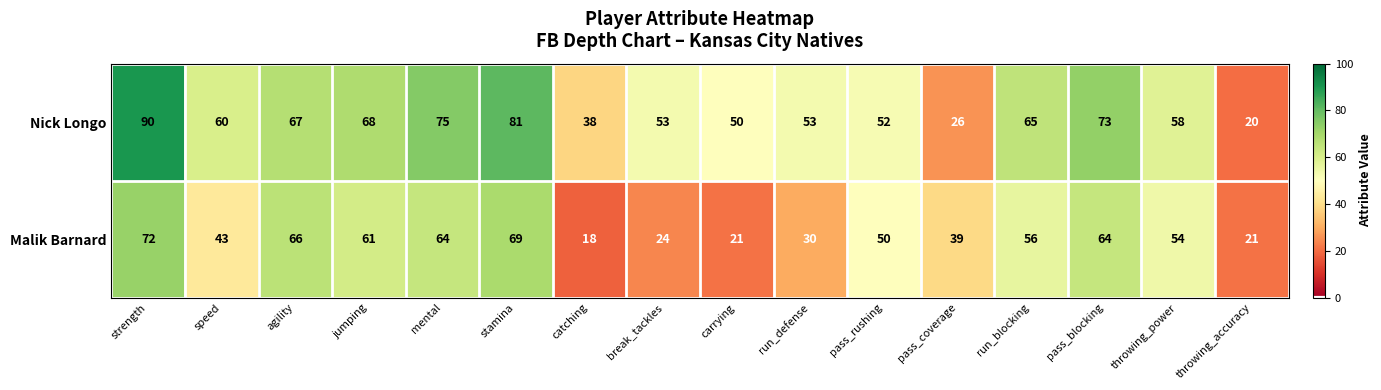

Which series has the widest spread of values?

Nick Longo